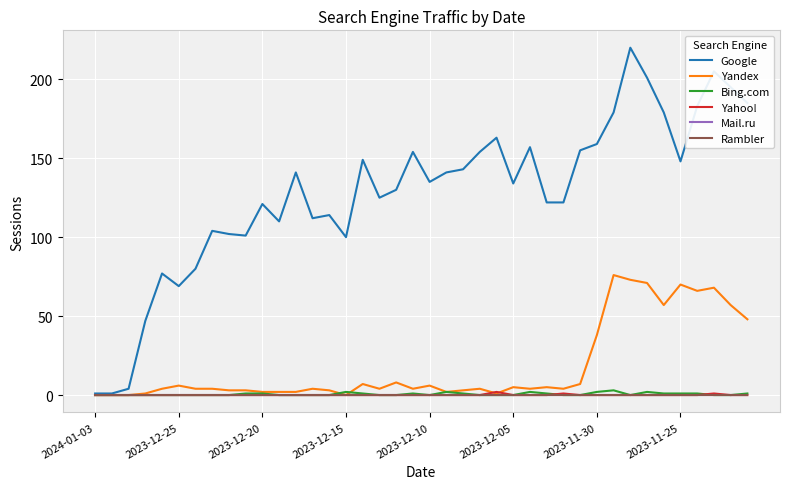

Does the chart display data point markers on the line(s)?

No